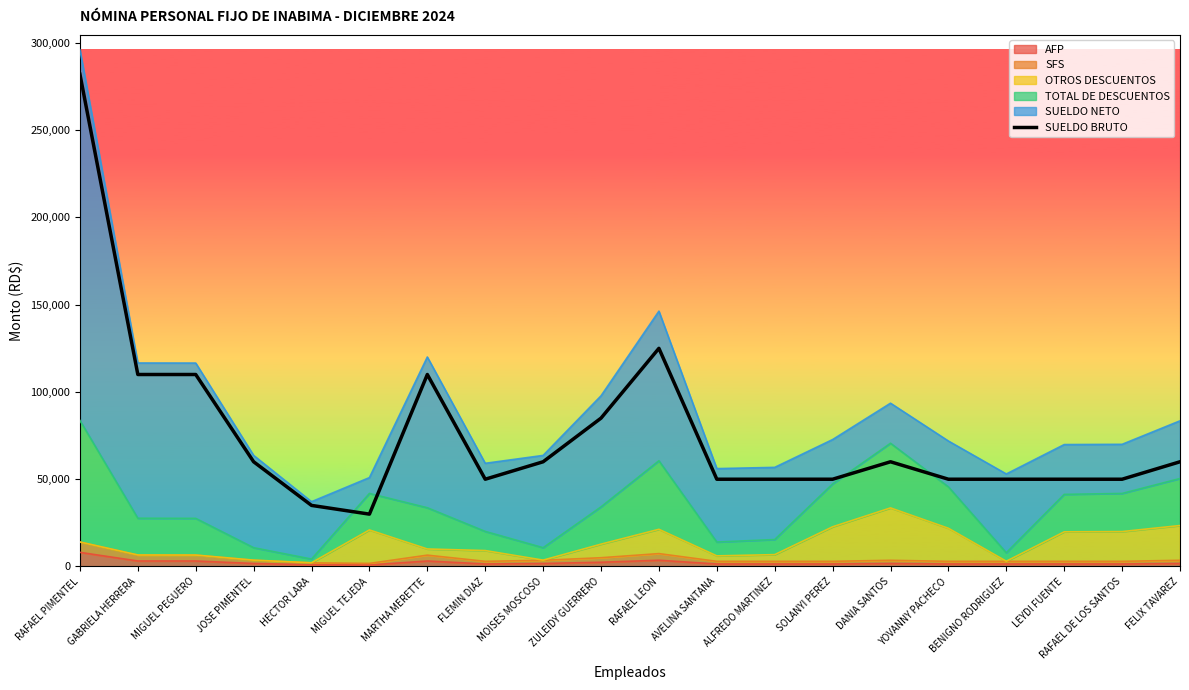

Reading left to right, transcribe all the data shown in this chart.

RAFAEL PIMENTEL=282027.9	GABRIELA HERRERA=110000.0	MIGUEL PEGUERO=110000.0	JOSE PIMENTEL=60000.0	HECTOR LARA=35000.0	MIGUEL TEJEDA=30000.0	MARTHA MERETTE=110000.0	FLEMIN DIAZ=50000.0	MOISES MOSCOSO=60000.0	ZULEIDY GUERRERO=85000.0	RAFAEL LEON=125000.0	AVELINA SANTANA=50000.0	ALFREDO MARTINEZ=50000.0	SOLANYI PEREZ=50000.0	DANIA SANTOS=60000.0	YOVANNY PACHECO=50000.0	BENIGNO RODRIGUEZ=50000.0	LEYDI FUENTE=50000.0	RAFAEL DE LOS SANTOS=50000.0	FELIX TAVAREZ=60000.0